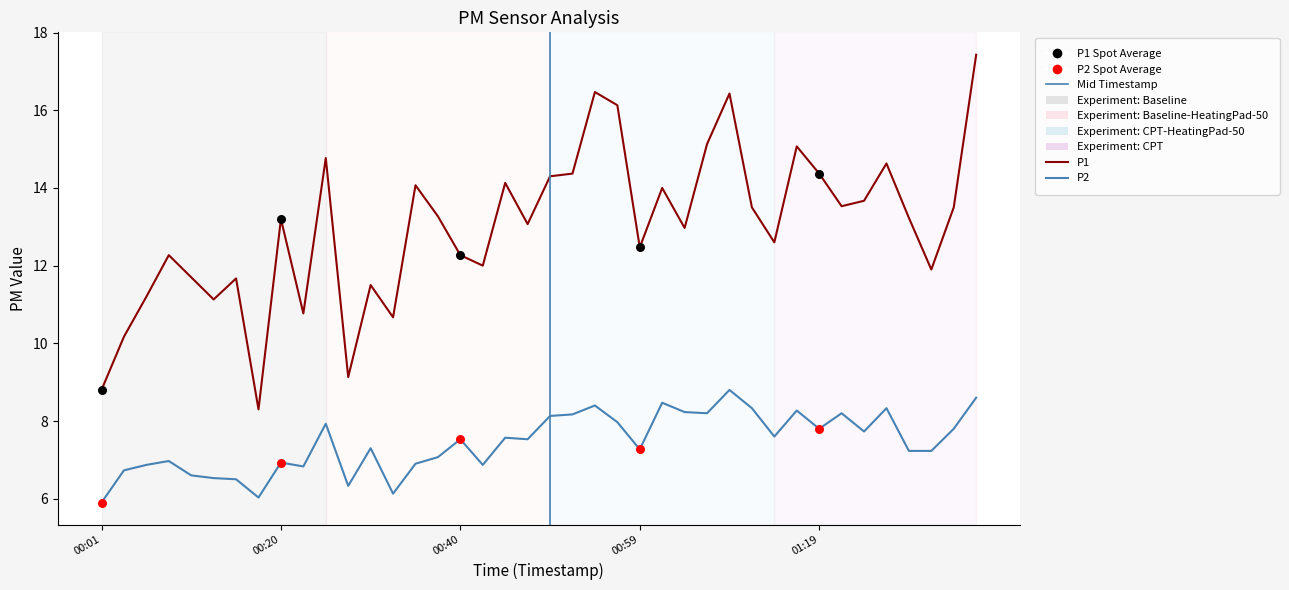

Which series has the largest range (max minus min)?

P1